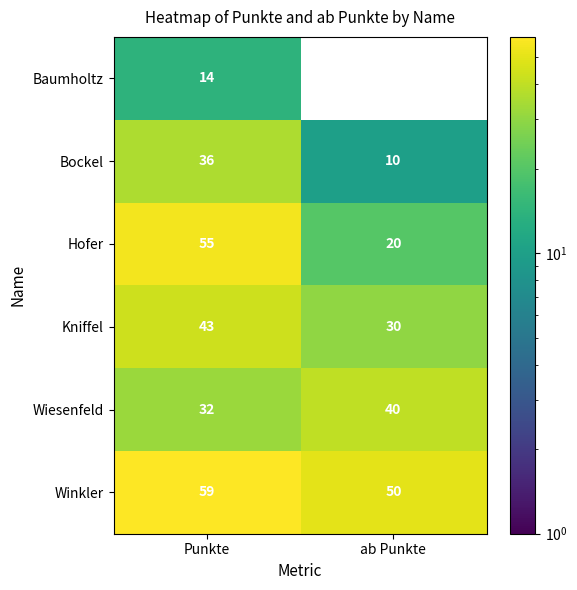

Which category has the lowest value in the Bockel series?

ab Punkte